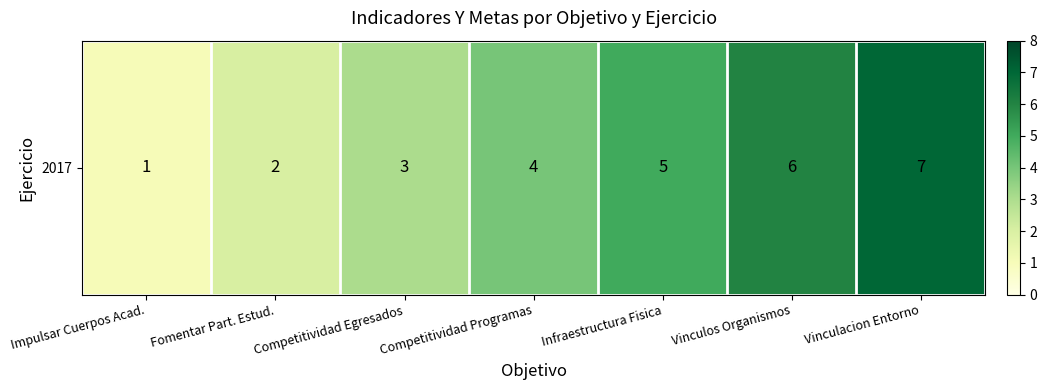

The chart shows a value of 3 at Infraestructura Fisica. True or false?

False